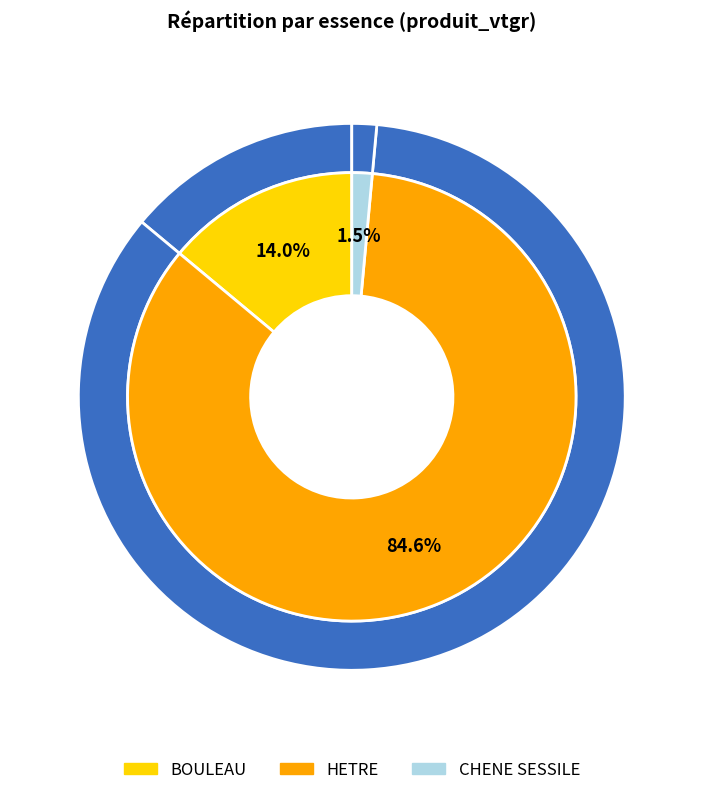

The HETRE slice represents 71% of the pie. True or false?

False